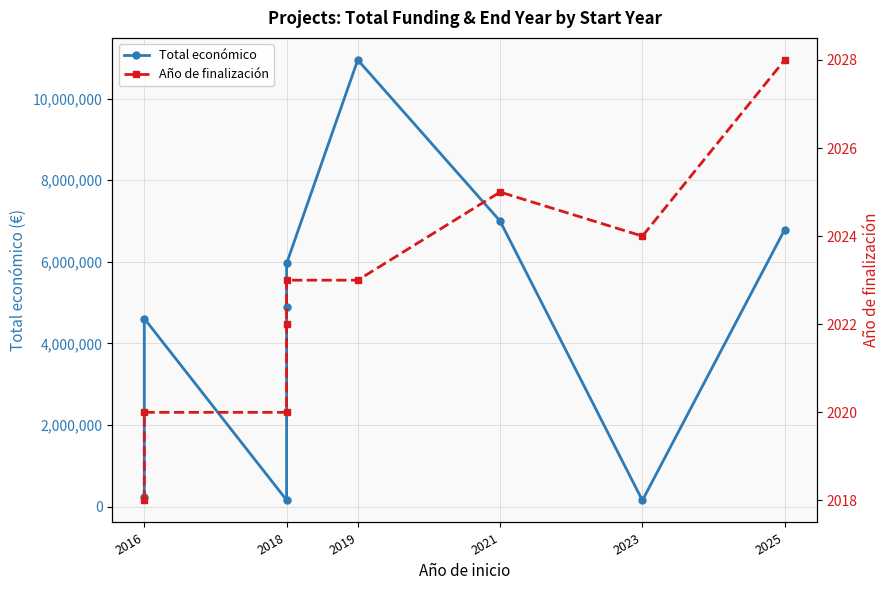

Which series has the largest range (max minus min)?

Total económico